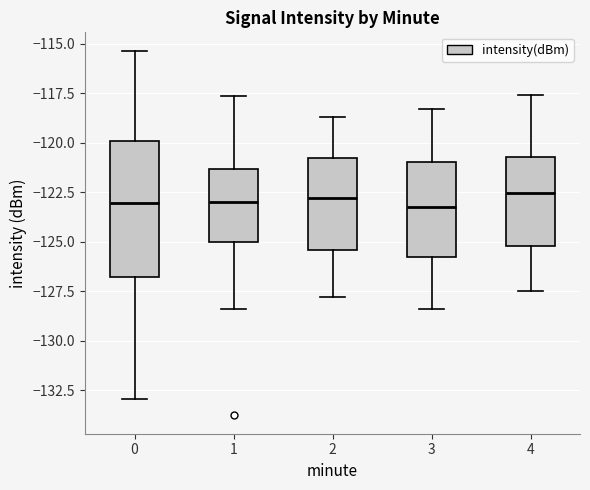

Reading left to right, read every box against the y-axis: the position of its median line, the range the box covers, and the ends of its whiskers. The values are not printed on the chart, so give them approximately, as read against the axis.

0: median -123.0, box -127.0 to -120.0, whiskers -133.0 to -115.5
1: median -123.0, box -125.0 to -121.5, whiskers -128.5 to -117.5
2: median -123.0, box -125.5 to -121.0, whiskers -128.0 to -118.5
3: median -123.0, box -126.0 to -121.0, whiskers -128.5 to -118.5
4: median -122.5, box -125.0 to -120.5, whiskers -127.5 to -117.5